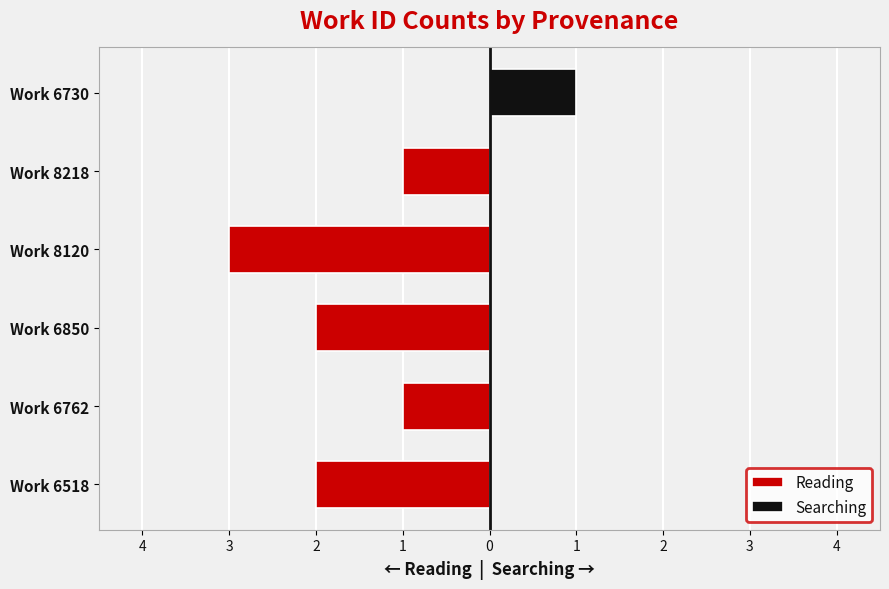

Reading left to right, extract all data points from this chart.

Reading: -2	-1	-2	-3	-1	0
Searching: 0	0	0	0	0	1